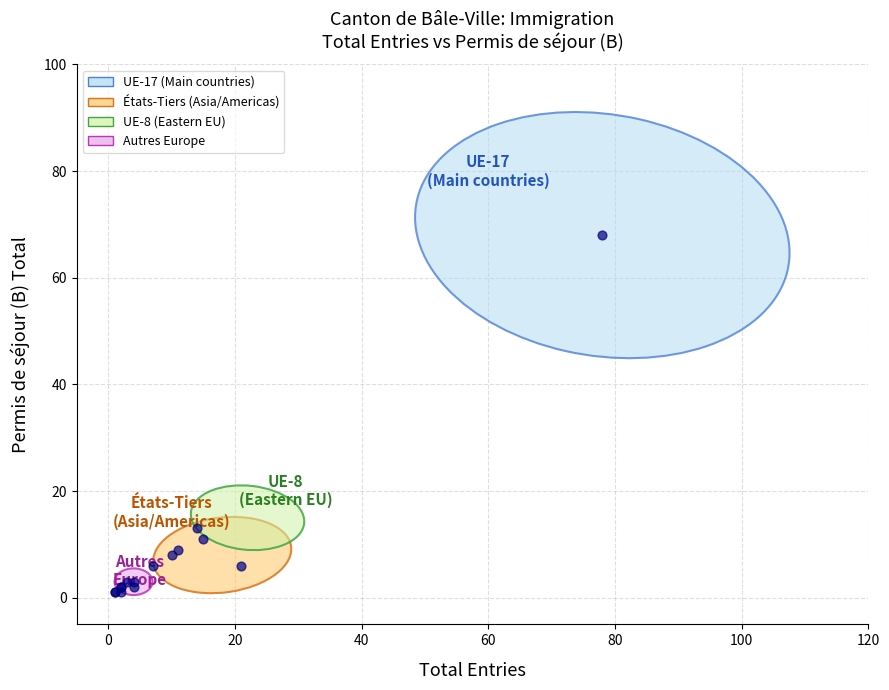

What Y value in the scatter plot is closest to 34?

13